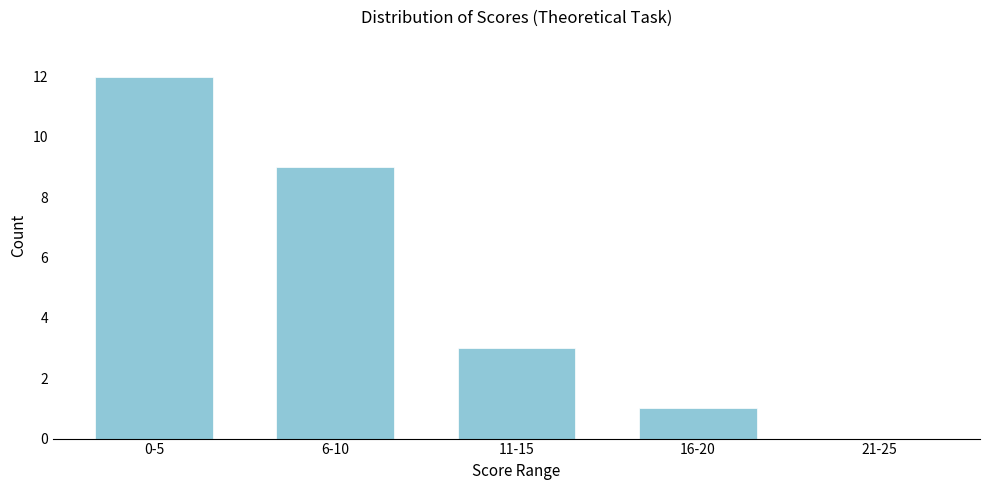

Reading left to right, transcribe all the data shown in this chart.

0-5=12	6-10=9	11-15=3	16-20=1	21-25=0